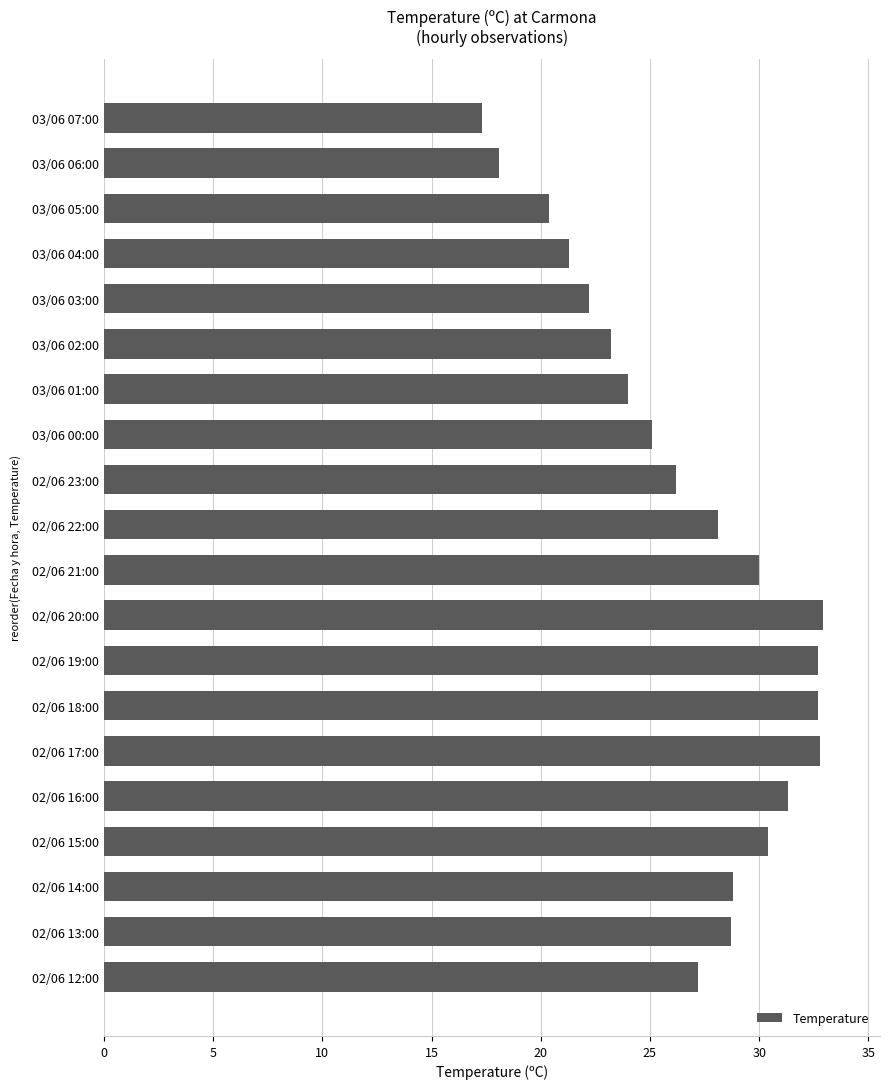

At which category does the chart reach its minimum across all series?

03/06 07:00